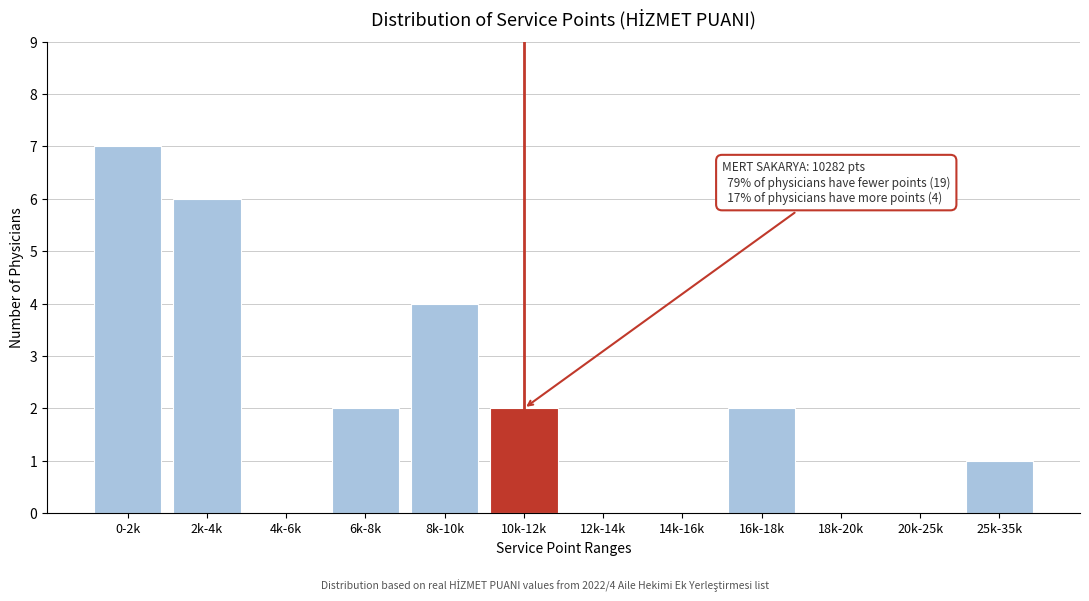

Reading left to right, extract all data points from this chart.

0-2k=7	2k-4k=6	4k-6k=0	6k-8k=2	8k-10k=4	10k-12k=2	12k-14k=0	14k-16k=0	16k-18k=2	18k-20k=0	20k-25k=0	25k-35k=1